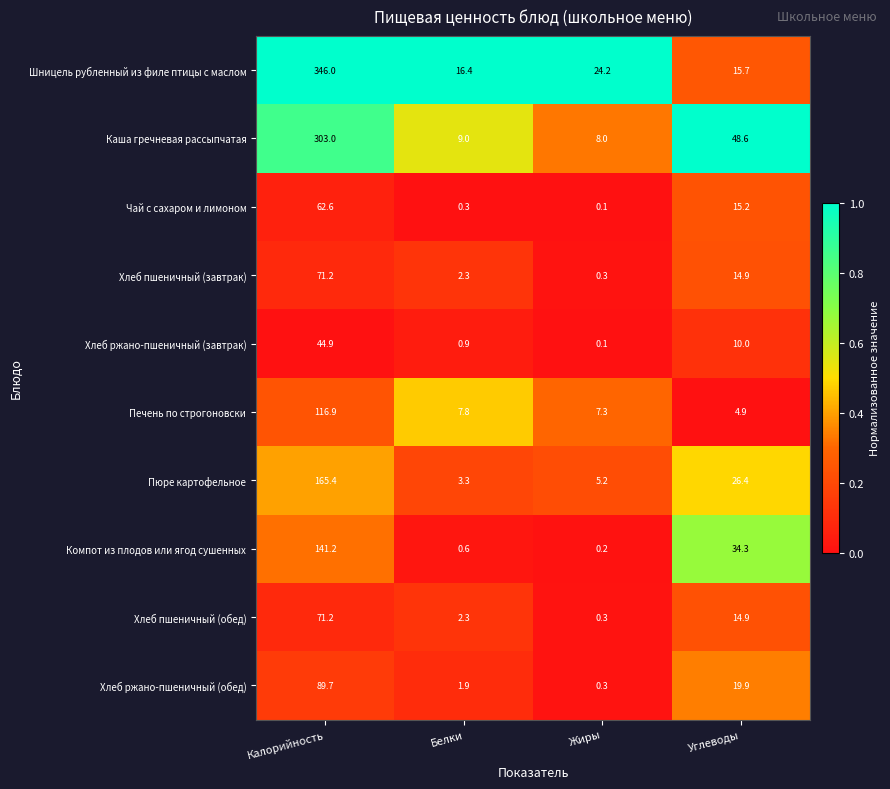

What is the highest value of the Каша гречневая рассыпчатая series?

303.0